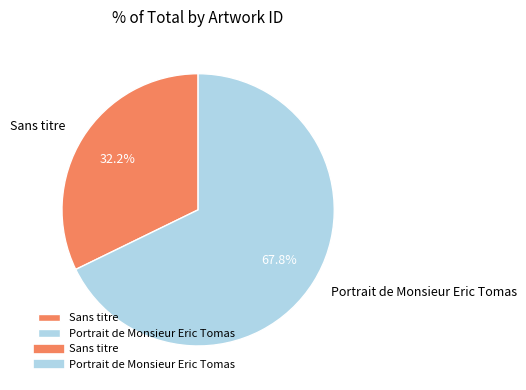

To the nearest percent, what is the combined percentage of Sans titre and Portrait de Monsieur Eric Tomas?

100%